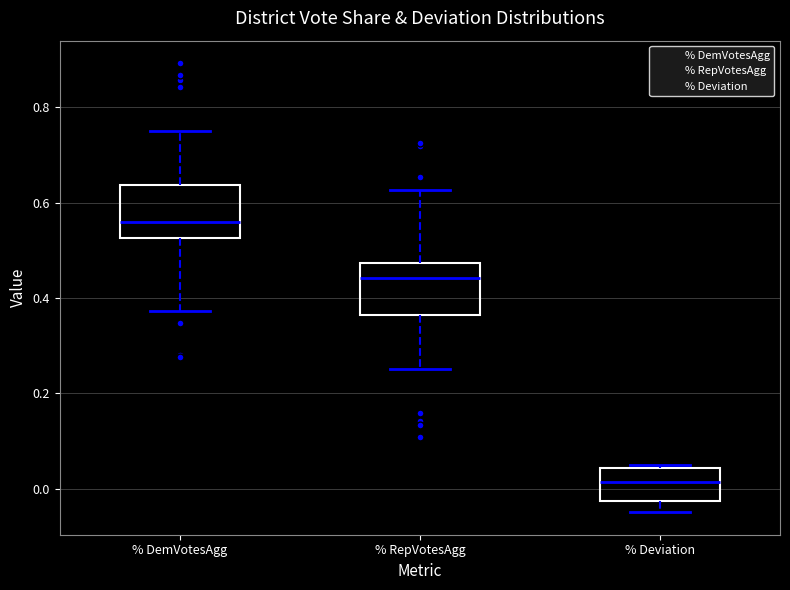

Reading left to right, transcribe this box plot: for each box, give where its median line is, the range the box spans, and where its two whiskers end, as read against the y-axis. The values are not printed on the chart, so give them approximately, as read against the axis.

% DemVotesAgg: median 0.56, box 0.52 to 0.64, whiskers 0.38 to 0.76
% RepVotesAgg: median 0.44, box 0.36 to 0.48, whiskers 0.24 to 0.62
% Deviation: median 0.02, box -0.02 to 0.04, whiskers -0.04 to 0.04 (just above the box's upper edge)